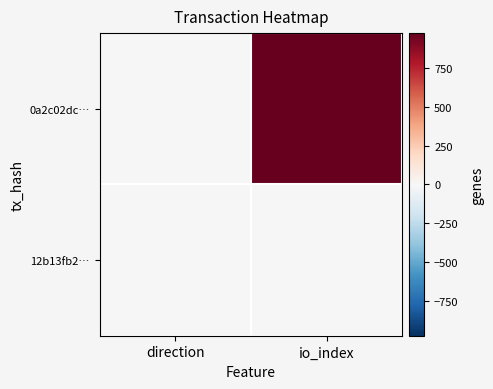

How many data points does each series have?

2